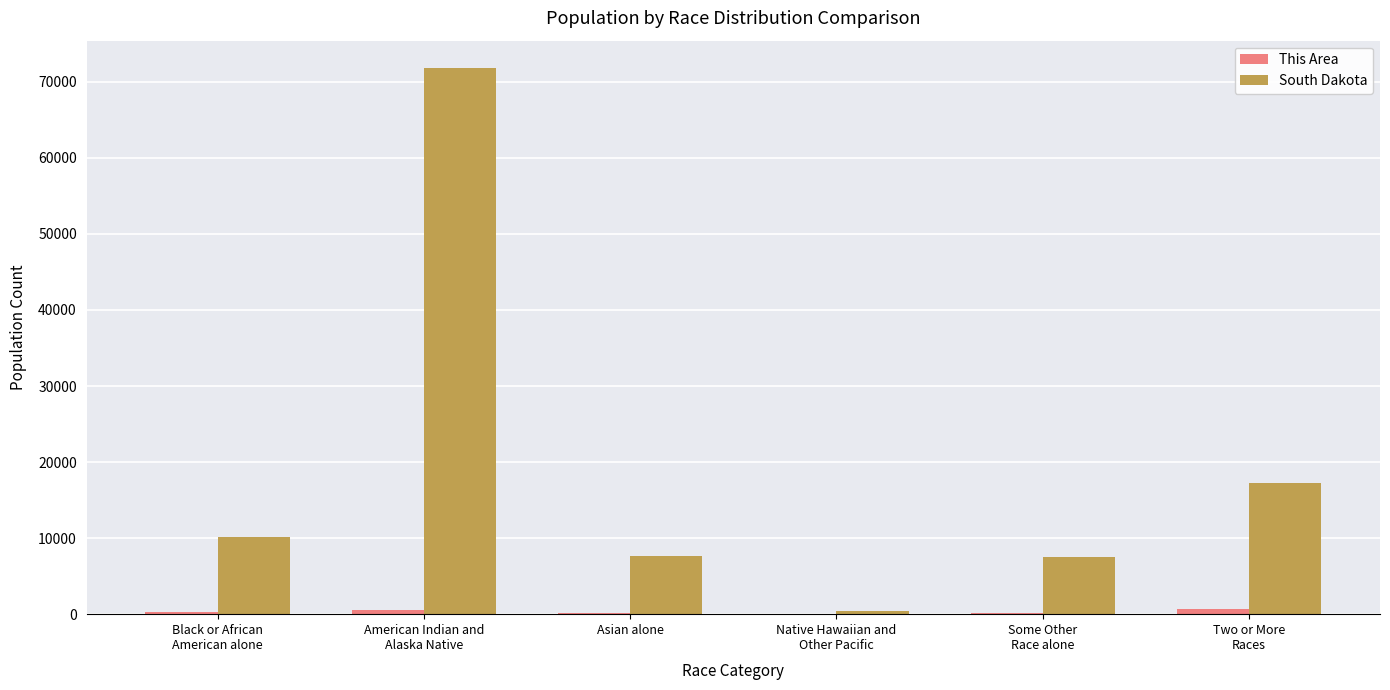

What is the maximum value shown in the chart?

71817